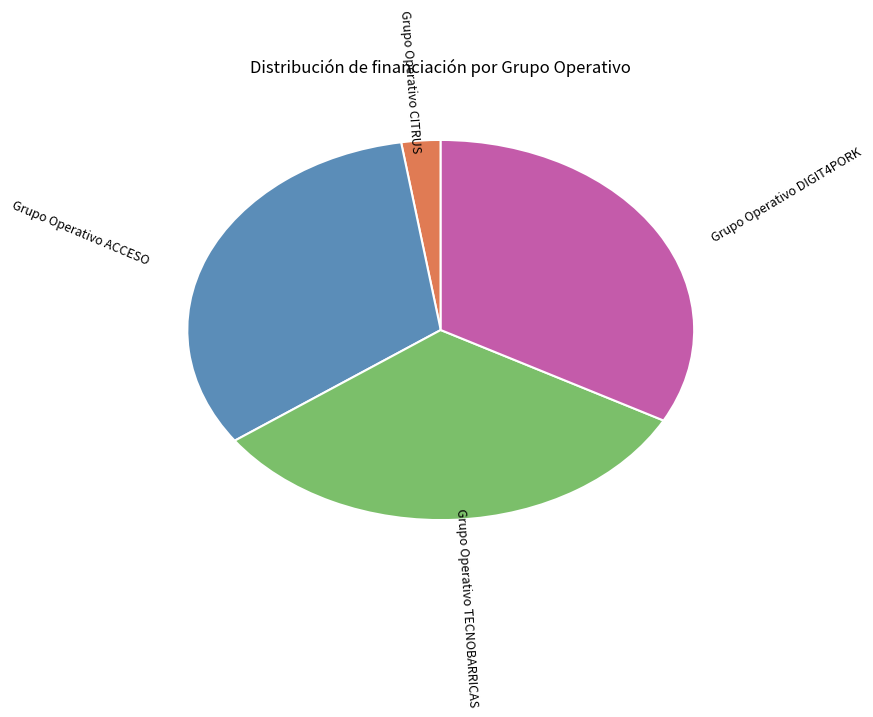

Does any single category account for the majority?

No